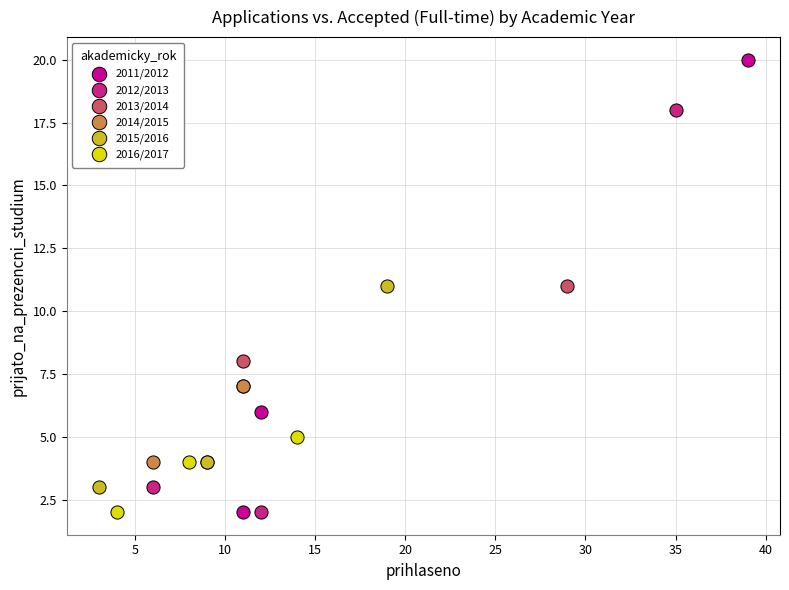

Which series contains the highest Y value?

2011/2012